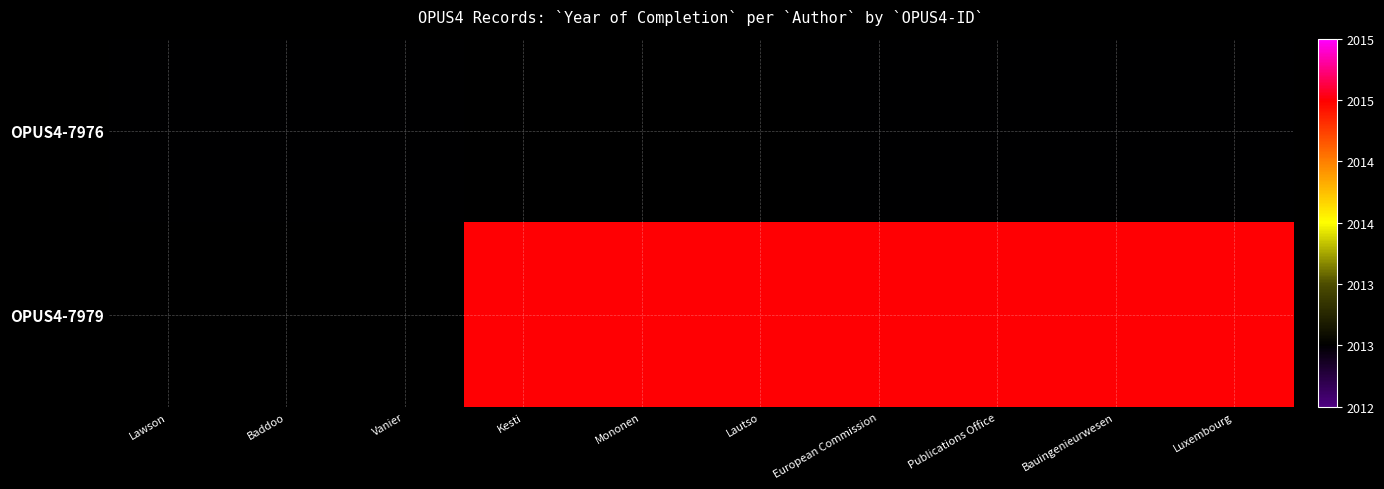

Between European Commission and Bauingenieurwesen, which series saw the biggest shift?

OPUS4-7976